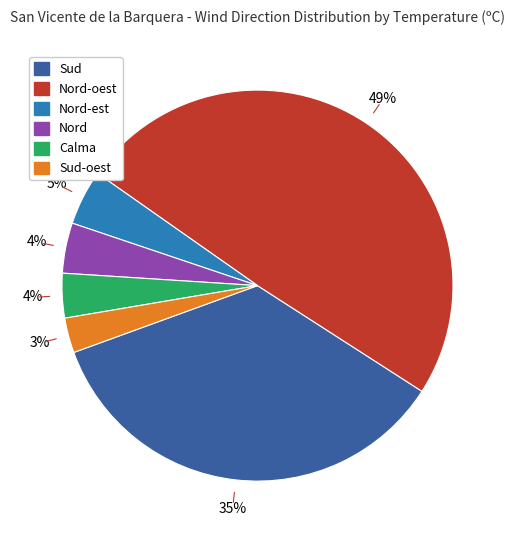

To the nearest percent, what is the average slice percentage?

17%